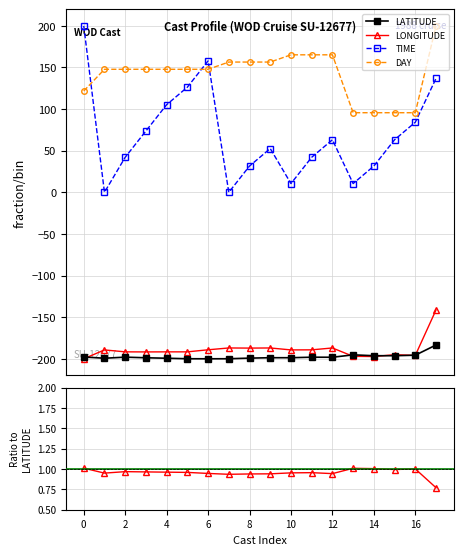

The value of LATITUDE at 2 is -198.0. True or false?

True